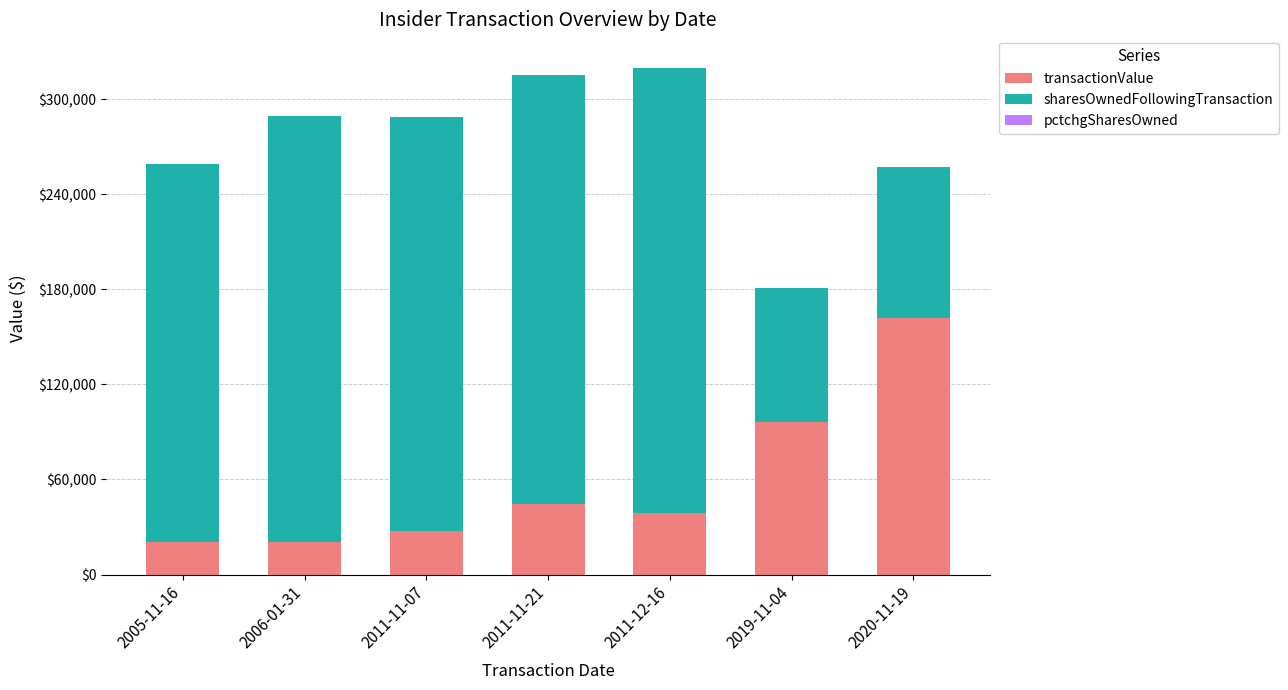

The value of transactionValue at 2011-11-21 is 78002. True or false?

False